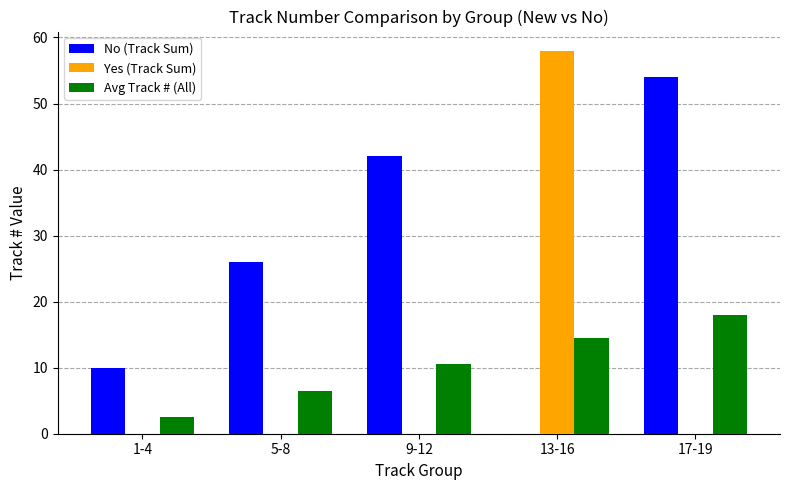

Reading left to right, extract all data points from this chart.

No (Track Sum): 1-4=10.0	5-8=26.0	9-12=42.0	13-16=0.0	17-19=54.0
Yes (Track Sum): 1-4=0.0	5-8=0.0	9-12=0.0	13-16=58.0	17-19=0.0
Avg Track # (All): 1-4=2.5	5-8=6.5	9-12=10.5	13-16=14.5	17-19=18.0